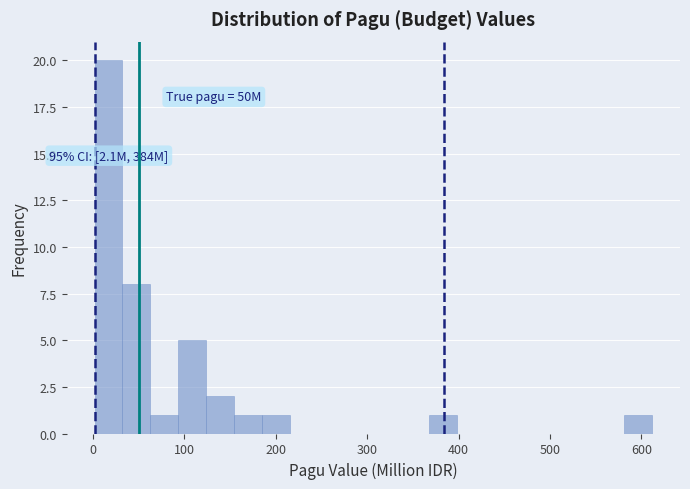

Read against the x-axis, roughly where is the centre of the tallest bar?

20